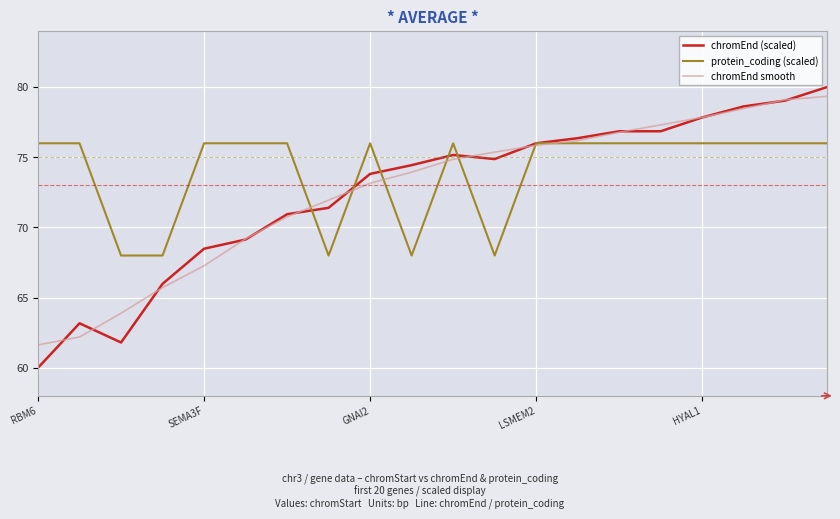

Reading right to left, list all the values displayed in this chart.

chromEnd (scaled): 80.0	79.0	78.6	77.8	76.9	76.9	76.4	76.0	74.9	75.2	74.4	73.8	71.4	70.9	69.1	68.5	66.0	61.8	63.2	60.0
protein_coding (scaled): 76.0	76.0	76.0	76.0	76.0	76.0	76.0	76.0	68.0	76.0	68.0	76.0	68.0	76.0	76.0	76.0	68.0	68.0	76.0	76.0
chromEnd smooth: 79.3	79.1	78.5	77.8	77.3	76.8	76.2	75.9	75.4	74.9	73.9	73.2	71.9	70.8	69.2	67.3	65.7	63.9	62.2	61.6